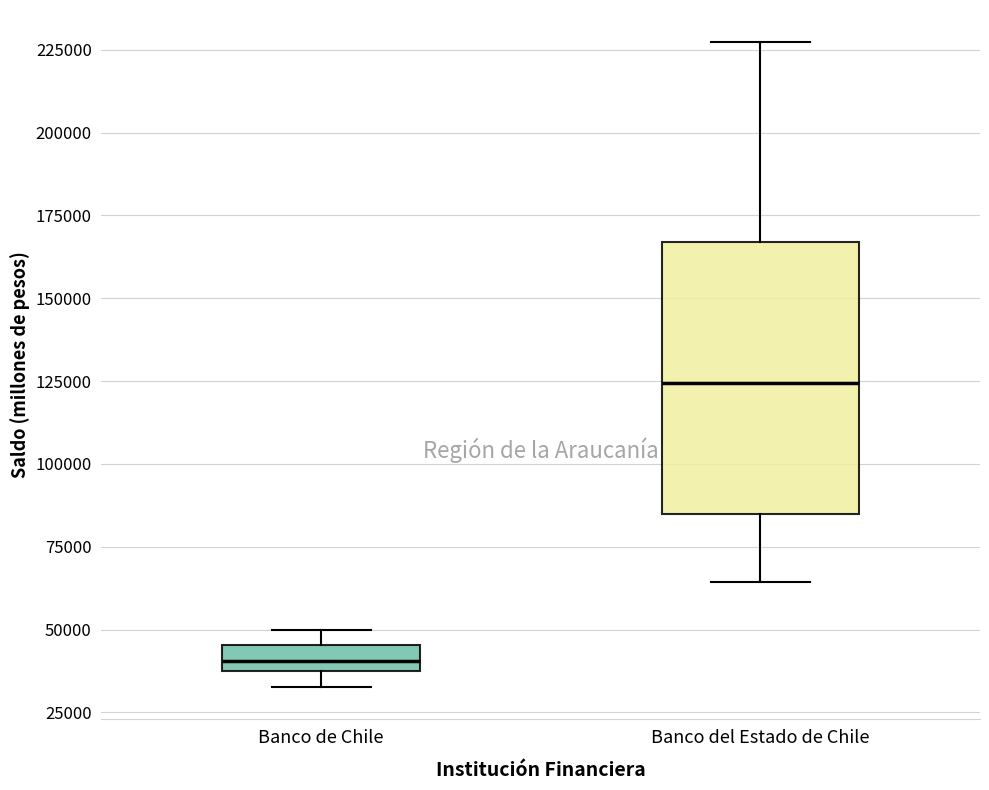

Which box has the lowest median line?

Banco de Chile